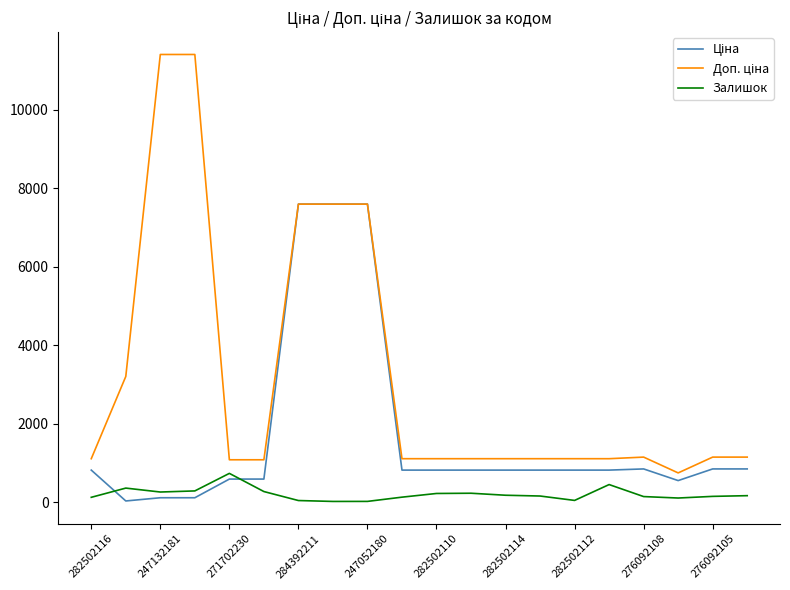

What is the highest value of the Залишок series?

735.0